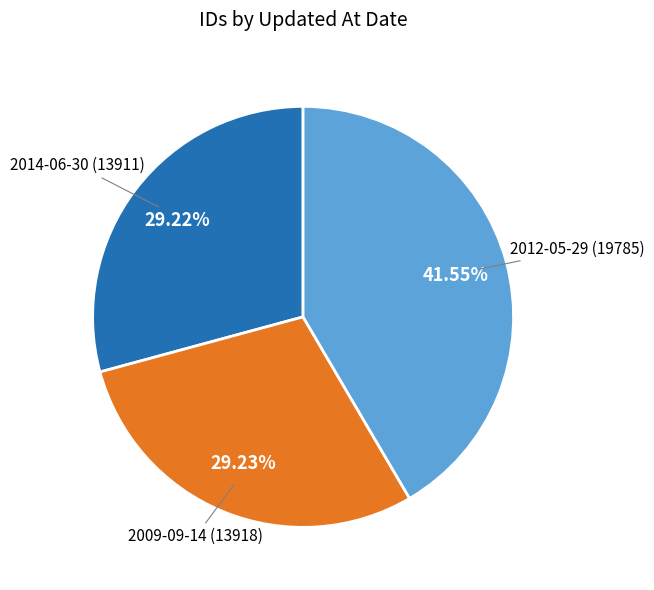

How many segments does this pie chart have?

3